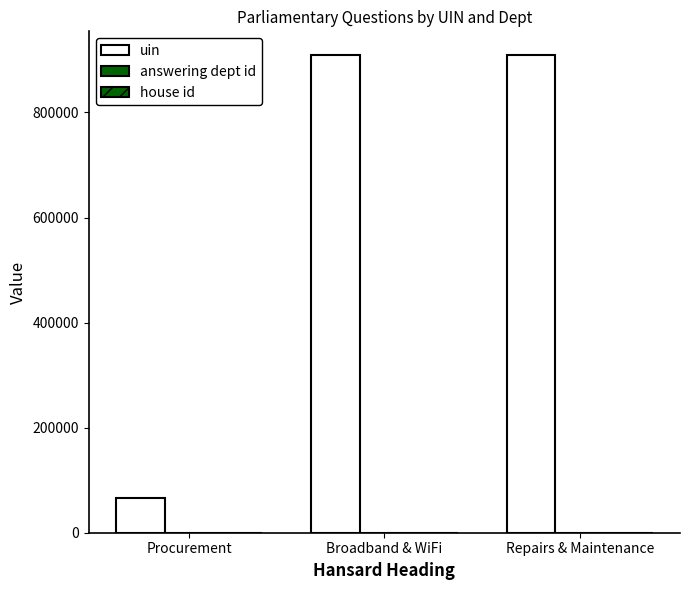

Which series has the largest total across all categories?

uin